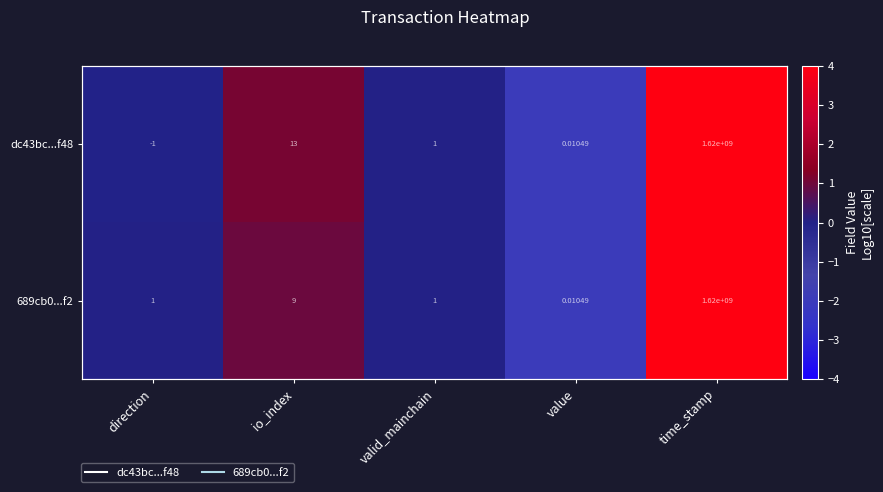

Between value and time_stamp, which is larger?

time_stamp